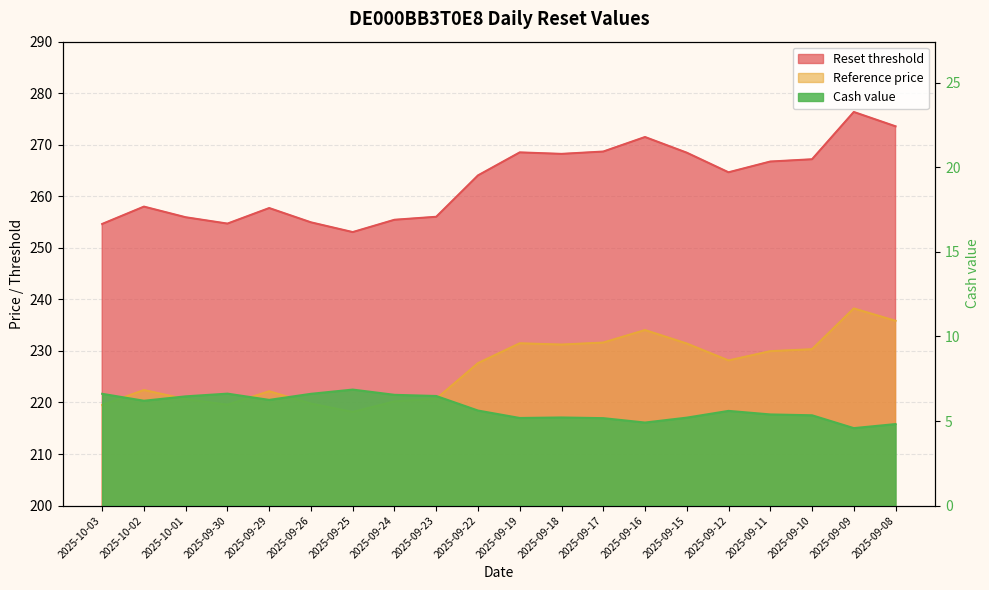

What is the average value of the Cash value series?

5.8